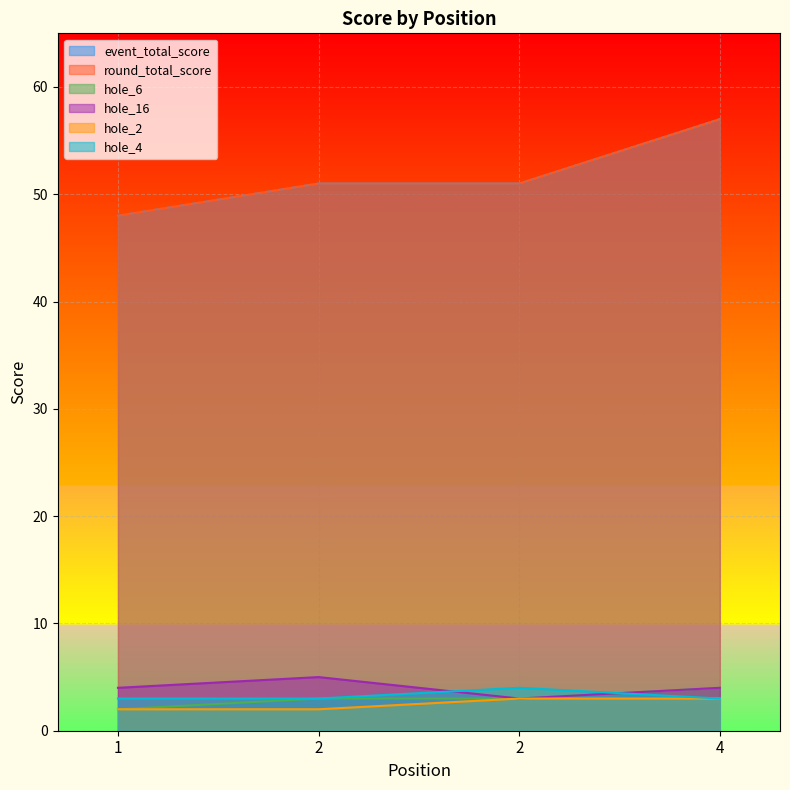

Is it true that round_total_score equals 69 at 2?

False